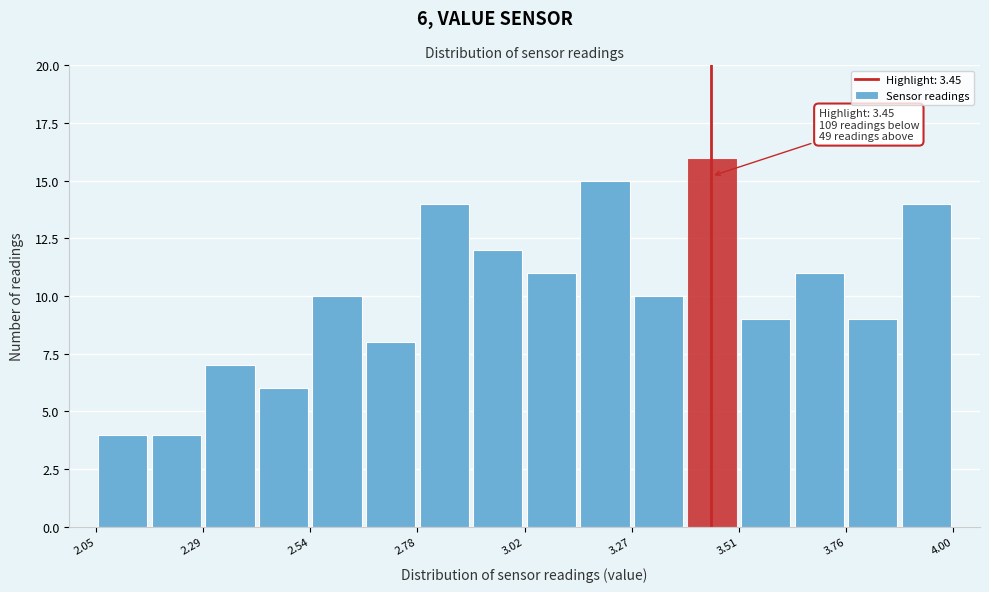

Read against the x-axis, roughly where is the centre of the tallest bar?

3.45